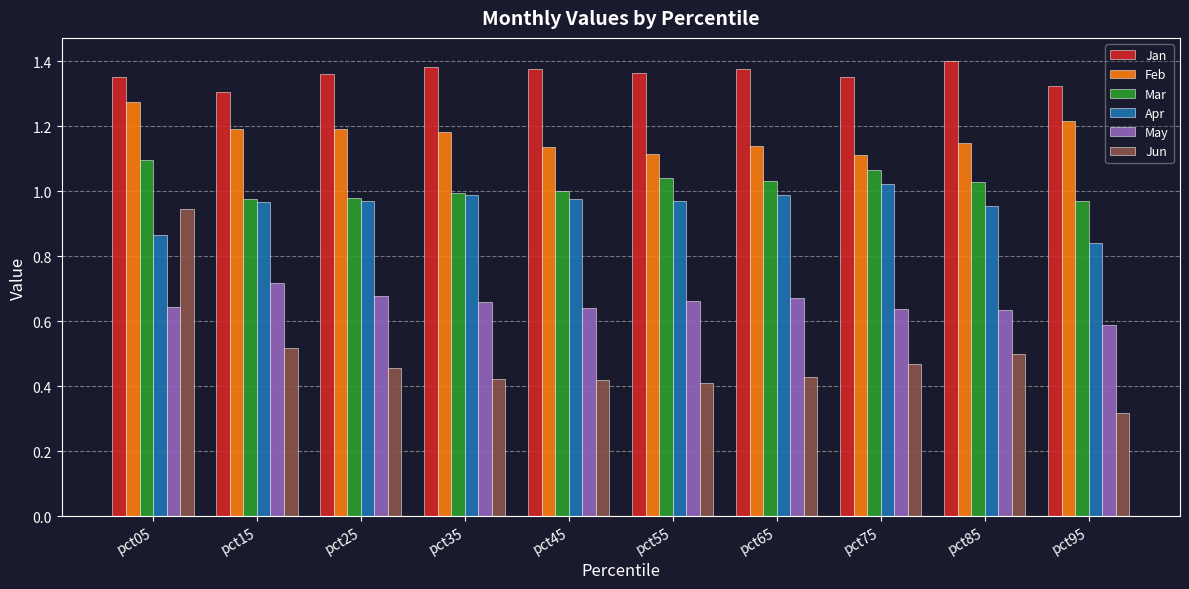

At which label does Apr reach its peak?

pct75